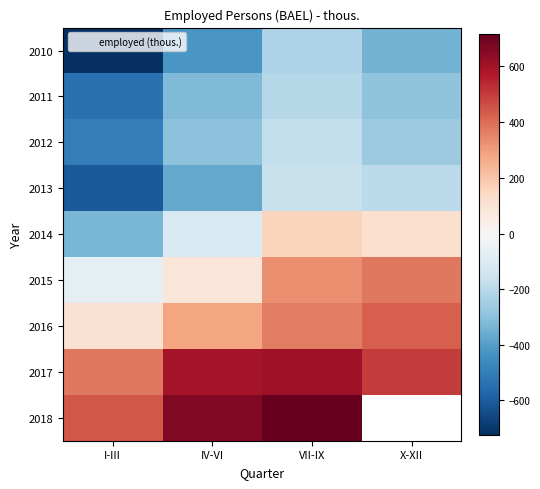

What is the average value of the 2011 series?

-339.7